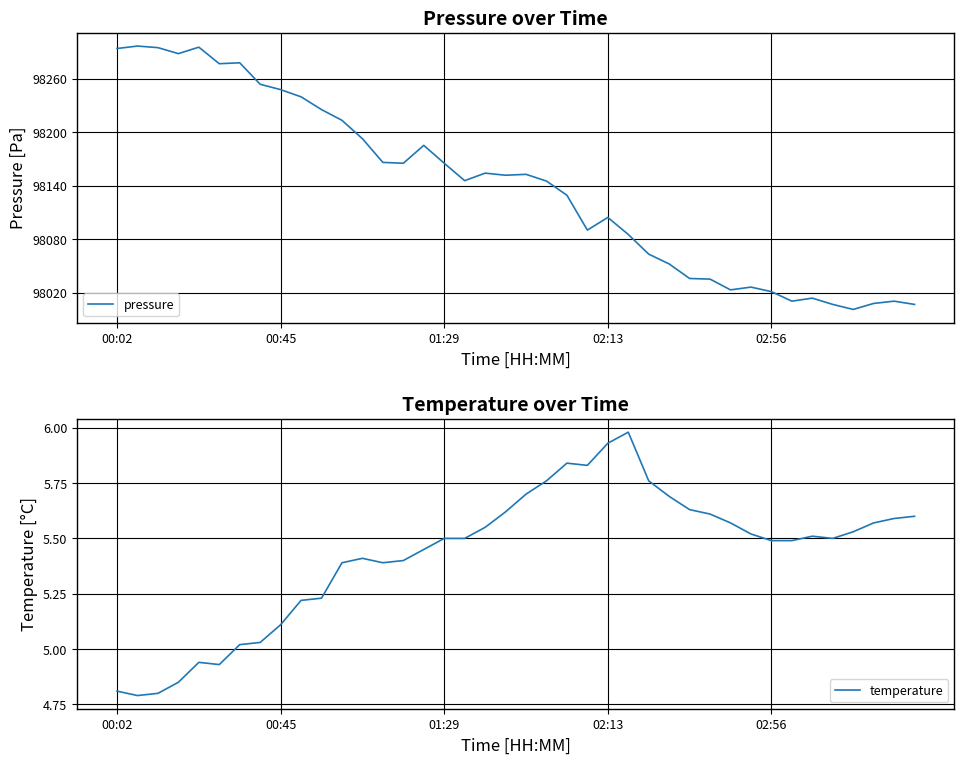

Where is pressure nearest to the value 98148?

17